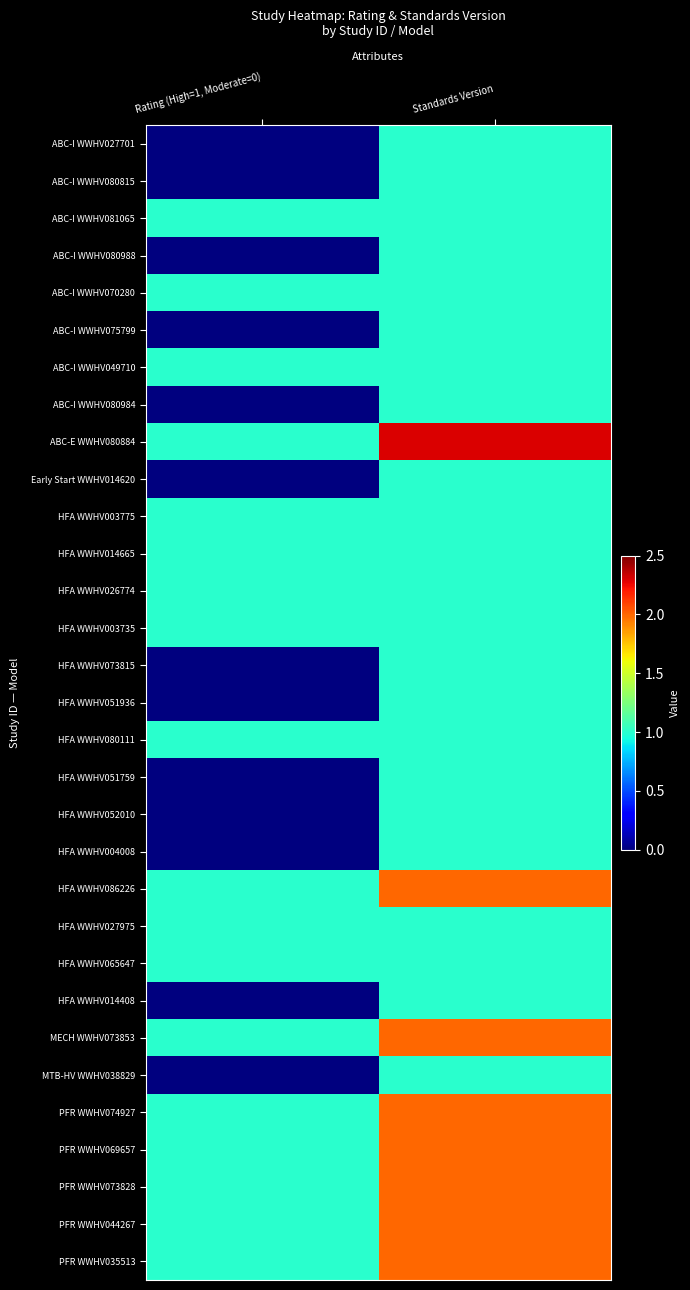

Reading left to right, extract all data points from this chart.

ABC-I WWHV027701: Rating (High=1, Moderate=0)=0.0	Standards Version=1.0
ABC-I WWHV080815: Rating (High=1, Moderate=0)=0.0	Standards Version=1.0
ABC-I WWHV081065: Rating (High=1, Moderate=0)=1.0	Standards Version=1.0
ABC-I WWHV080988: Rating (High=1, Moderate=0)=0.0	Standards Version=1.0
ABC-I WWHV070280: Rating (High=1, Moderate=0)=1.0	Standards Version=1.0
ABC-I WWHV075799: Rating (High=1, Moderate=0)=0.0	Standards Version=1.0
ABC-I WWHV049710: Rating (High=1, Moderate=0)=1.0	Standards Version=1.0
ABC-I WWHV080984: Rating (High=1, Moderate=0)=0.0	Standards Version=1.0
ABC-E WWHV080884: Rating (High=1, Moderate=0)=1.0	Standards Version=2.3
Early Start WWHV014620: Rating (High=1, Moderate=0)=0.0	Standards Version=1.0
HFA WWHV003775: Rating (High=1, Moderate=0)=1.0	Standards Version=1.0
HFA WWHV014665: Rating (High=1, Moderate=0)=1.0	Standards Version=1.0
HFA WWHV026774: Rating (High=1, Moderate=0)=1.0	Standards Version=1.0
HFA WWHV003735: Rating (High=1, Moderate=0)=1.0	Standards Version=1.0
HFA WWHV073815: Rating (High=1, Moderate=0)=0.0	Standards Version=1.0
HFA WWHV051936: Rating (High=1, Moderate=0)=0.0	Standards Version=1.0
HFA WWHV080111: Rating (High=1, Moderate=0)=1.0	Standards Version=1.0
HFA WWHV051759: Rating (High=1, Moderate=0)=0.0	Standards Version=1.0
HFA WWHV052010: Rating (High=1, Moderate=0)=0.0	Standards Version=1.0
HFA WWHV004008: Rating (High=1, Moderate=0)=0.0	Standards Version=1.0
HFA WWHV086226: Rating (High=1, Moderate=0)=1.0	Standards Version=2.0
HFA WWHV027975: Rating (High=1, Moderate=0)=1.0	Standards Version=1.0
HFA WWHV065647: Rating (High=1, Moderate=0)=1.0	Standards Version=1.0
HFA WWHV014408: Rating (High=1, Moderate=0)=0.0	Standards Version=1.0
MECH WWHV073853: Rating (High=1, Moderate=0)=1.0	Standards Version=2.0
MTB-HV WWHV038829: Rating (High=1, Moderate=0)=0.0	Standards Version=1.0
PFR WWHV074927: Rating (High=1, Moderate=0)=1.0	Standards Version=2.0
PFR WWHV069657: Rating (High=1, Moderate=0)=1.0	Standards Version=2.0
PFR WWHV073828: Rating (High=1, Moderate=0)=1.0	Standards Version=2.0
PFR WWHV044267: Rating (High=1, Moderate=0)=1.0	Standards Version=2.0
PFR WWHV035513: Rating (High=1, Moderate=0)=1.0	Standards Version=2.0